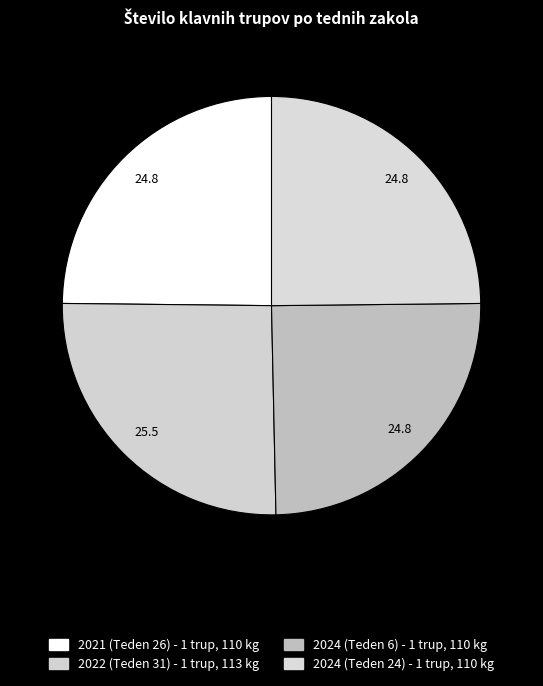

Is 2021 (Teden 26) the majority of the pie?

No